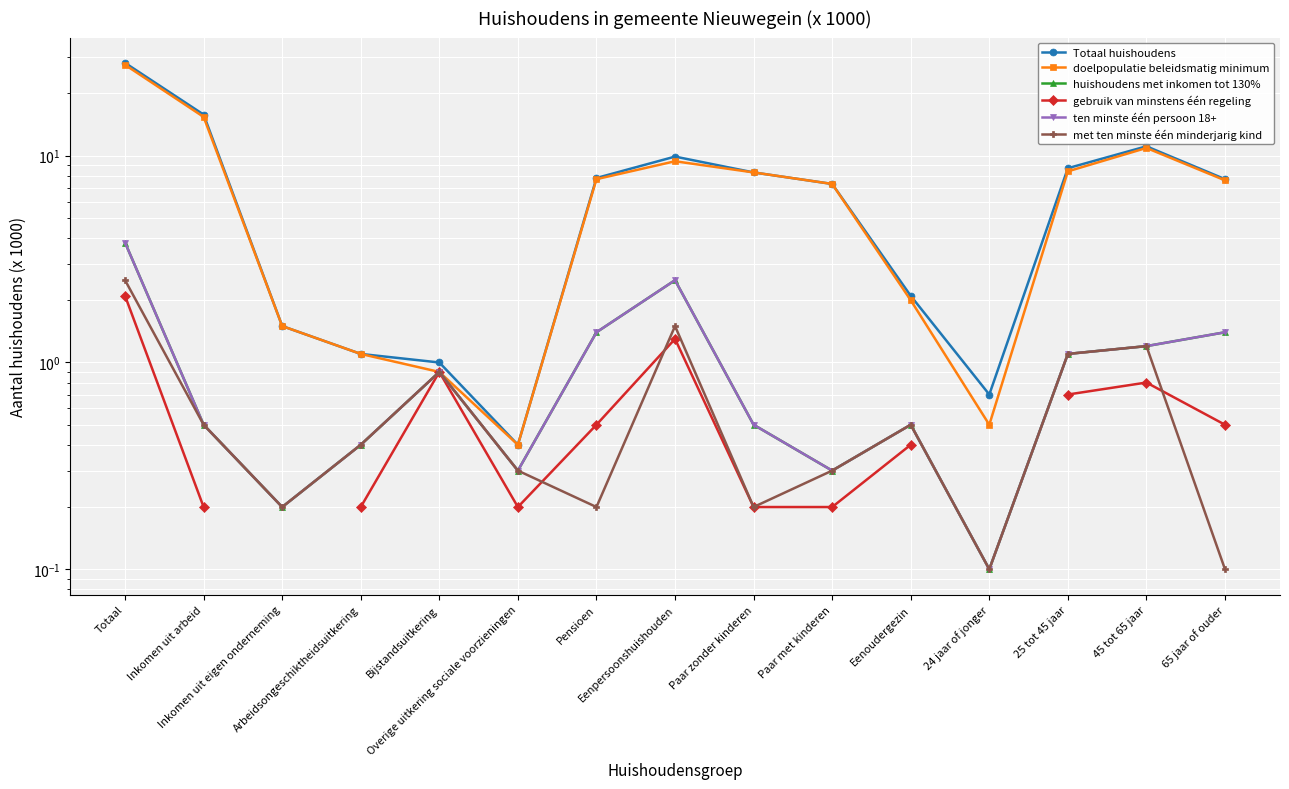

What is the sum of all Totaal huishoudens values?

111.5